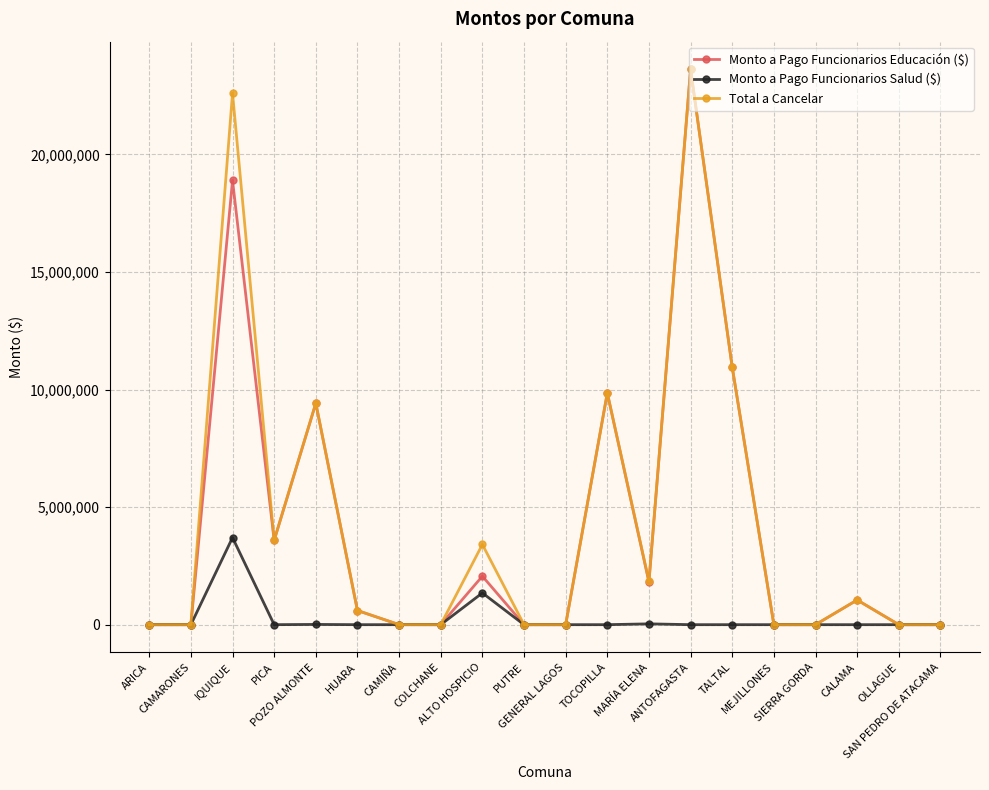

At how many categories does at least one series exceed 4336297?

5